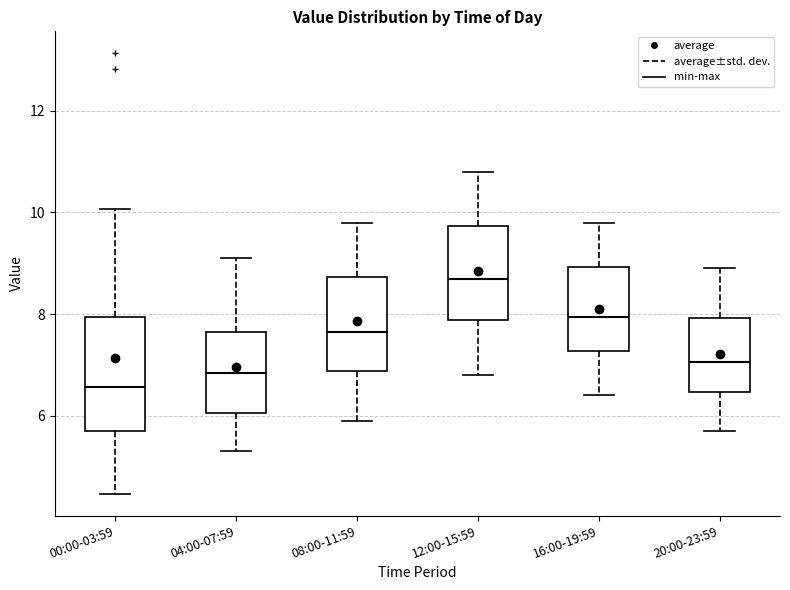

Which box is the tallest, from its lower edge to its upper edge?

00:00-03:59